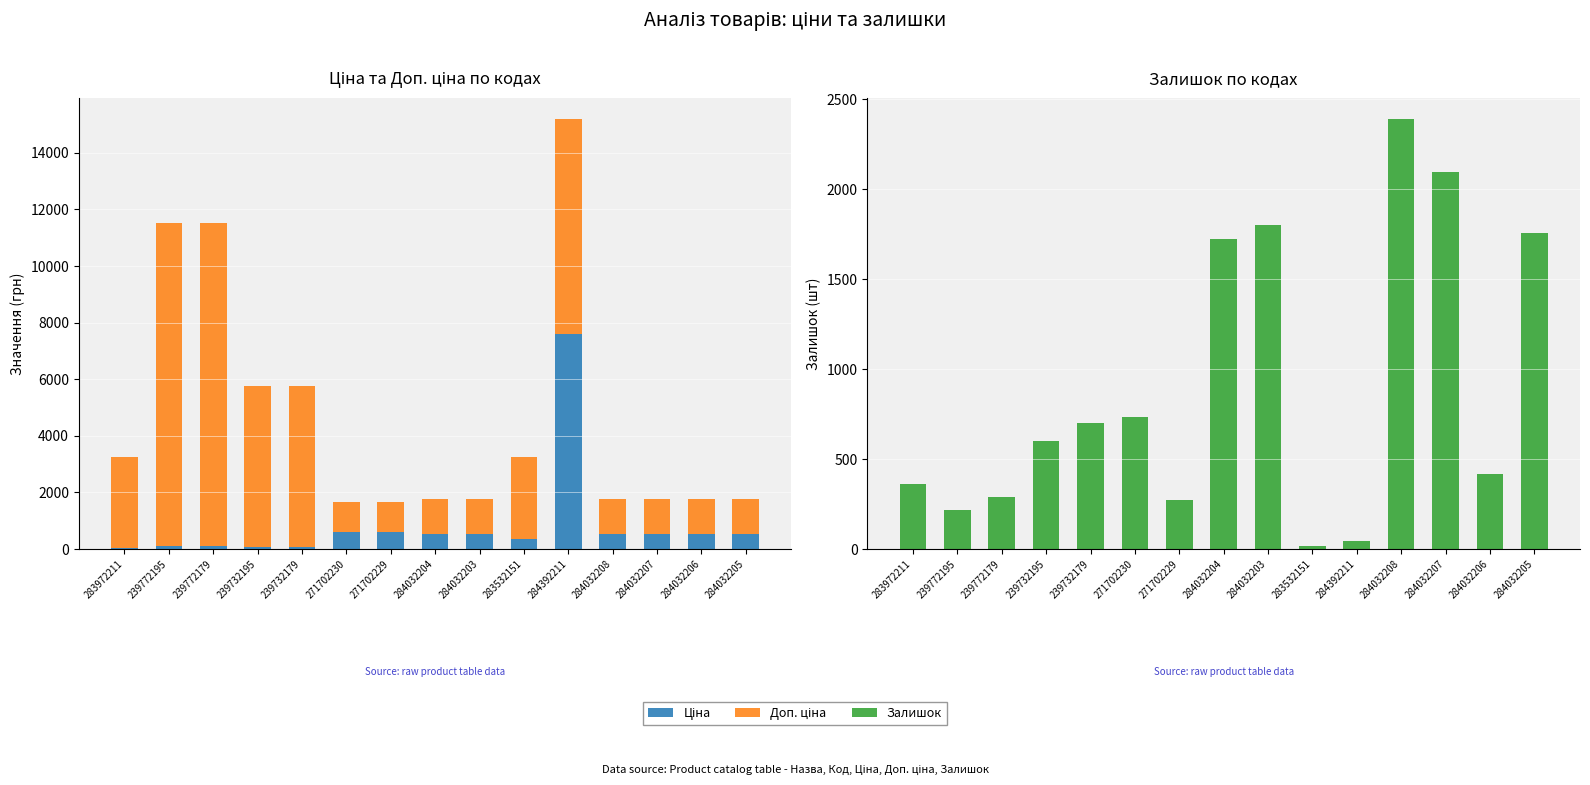

Are the bars grouped side by side (vs. stacked)?

Yes